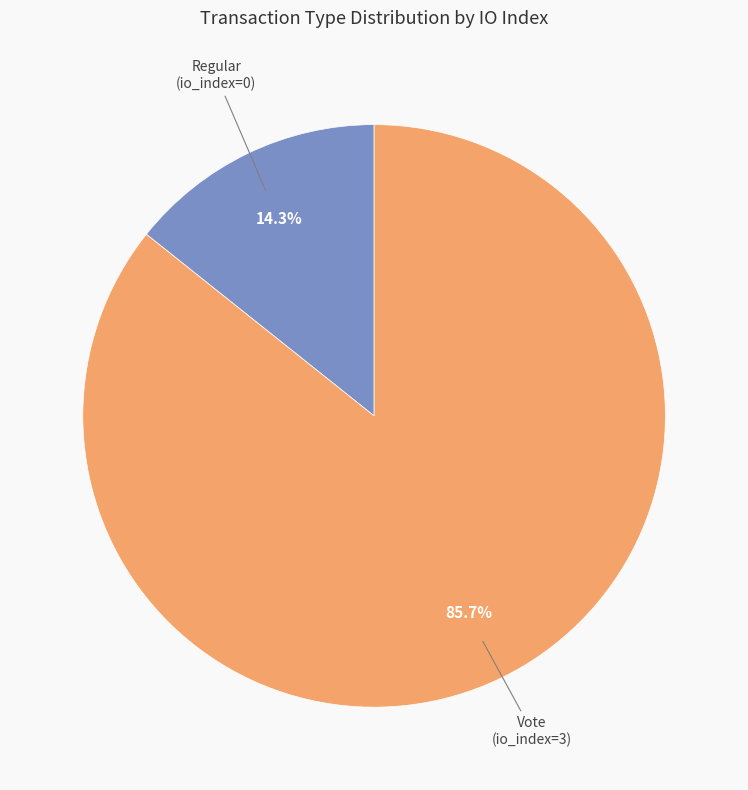

Is there a majority slice in this chart?

Yes